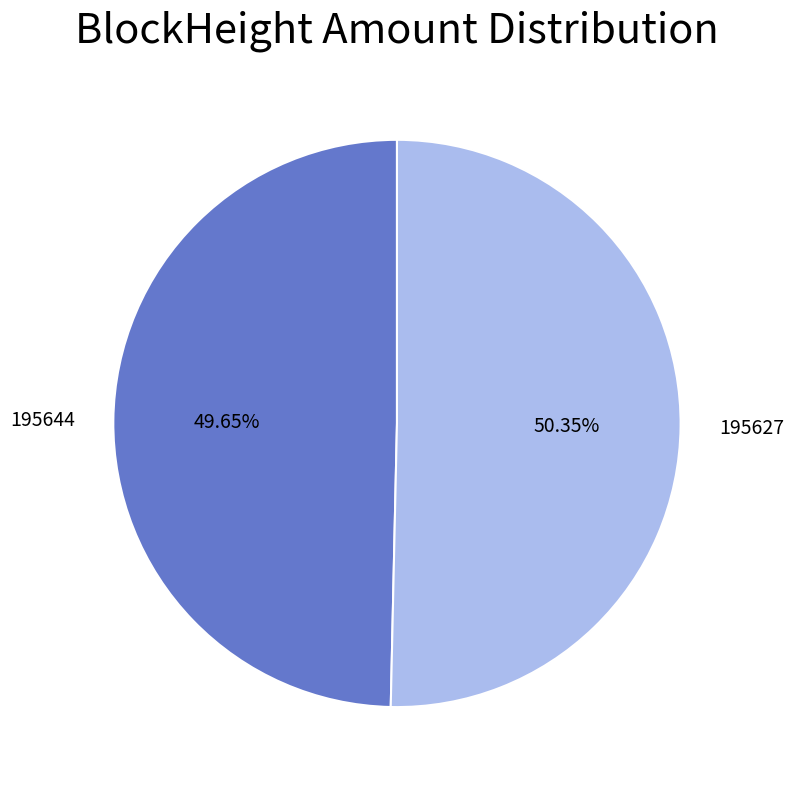

Does any single category account for the majority?

Yes